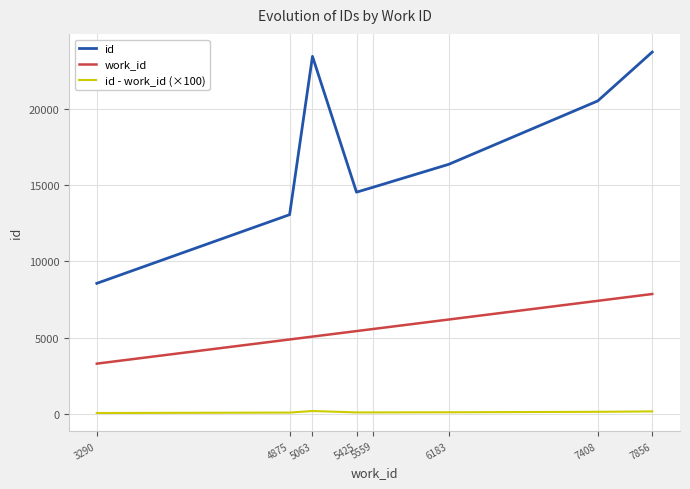

True or false: id and work_id cross at least once.

False